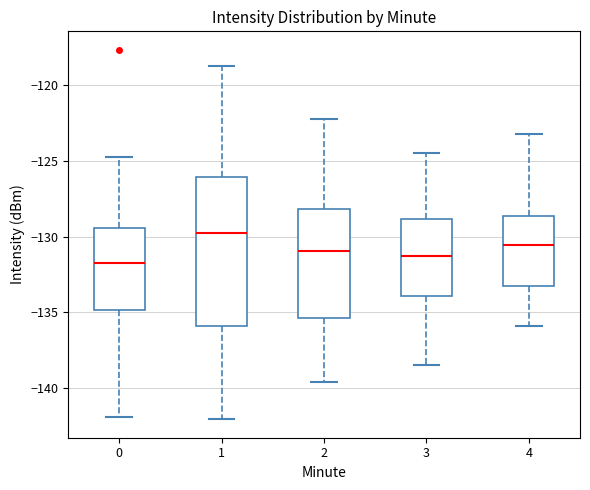

Comparing the boxes themselves (not the whiskers), which one is the tallest?

1